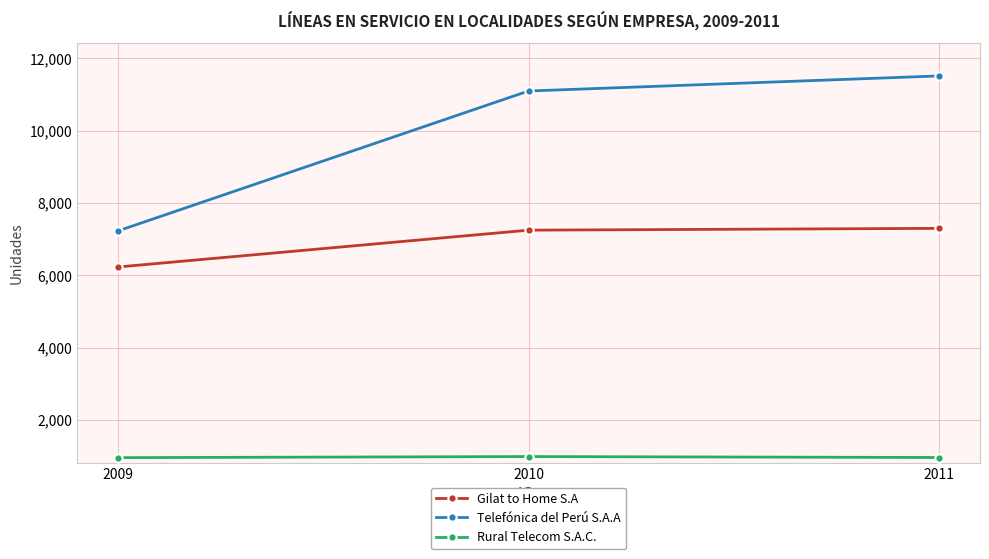

What is the total value across all series at 2009?

14410